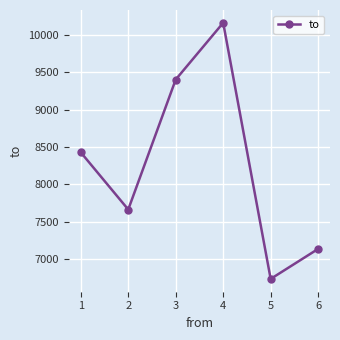

How many data points does each series have?

6